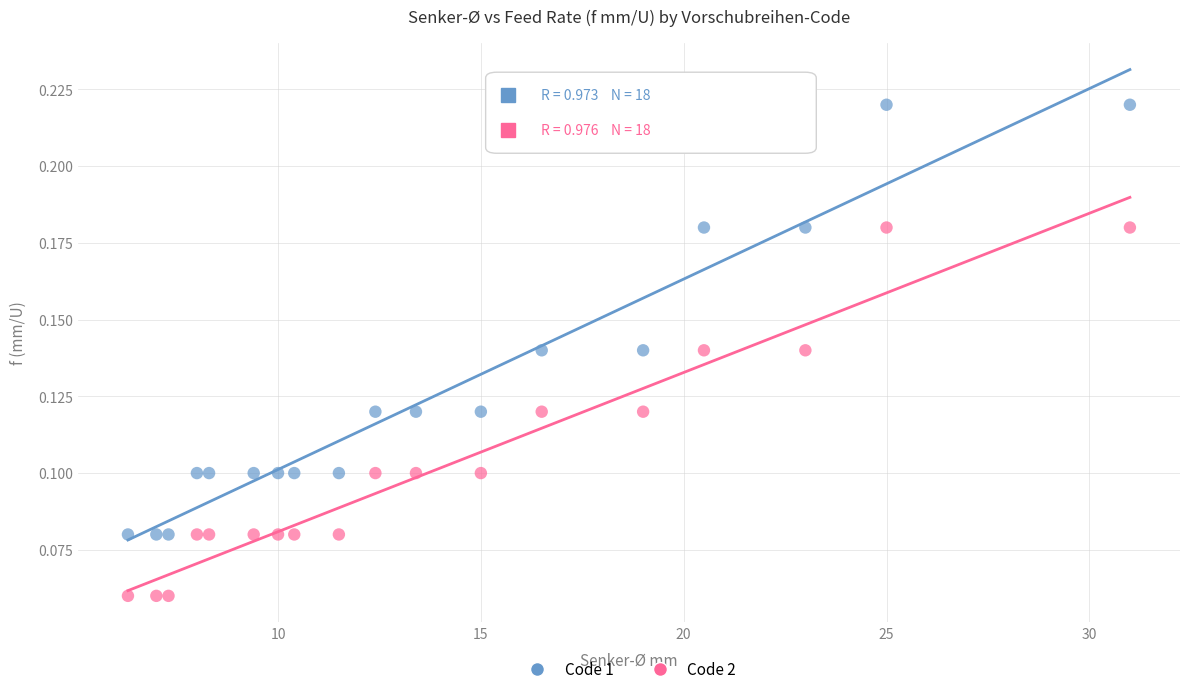

Which series has the widest spread of Y values?

Code 1